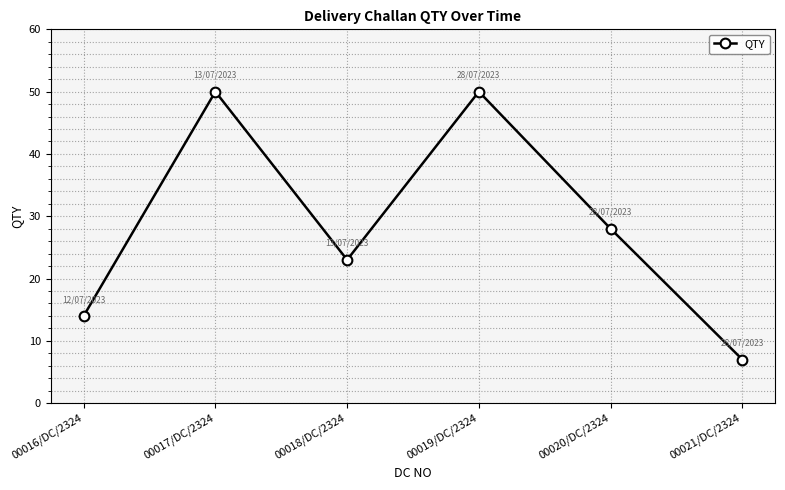

What is the sum of all values?

172